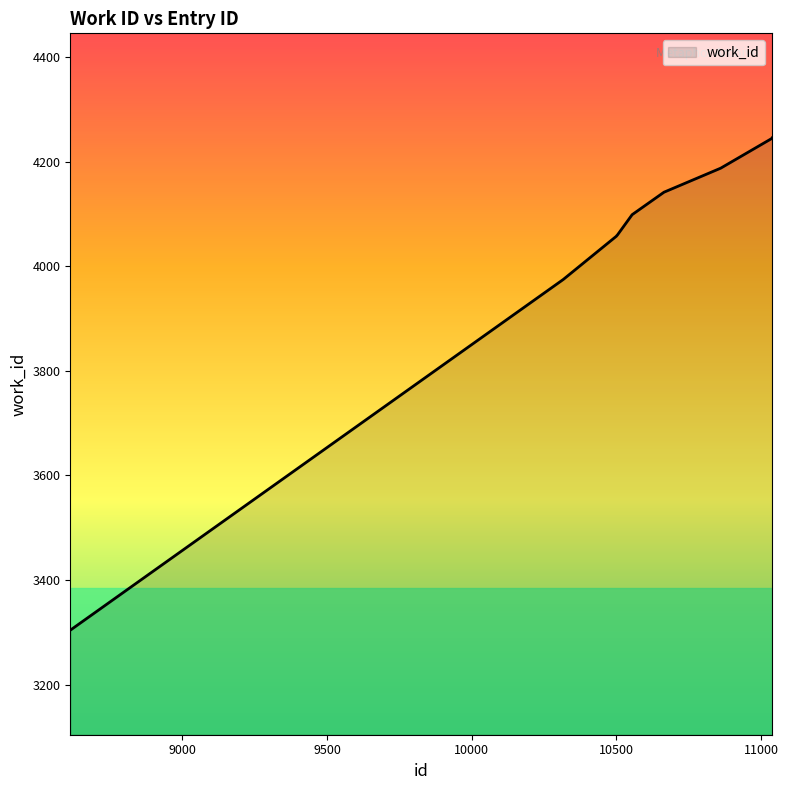

What is the difference between the maximum and minimum values?

942